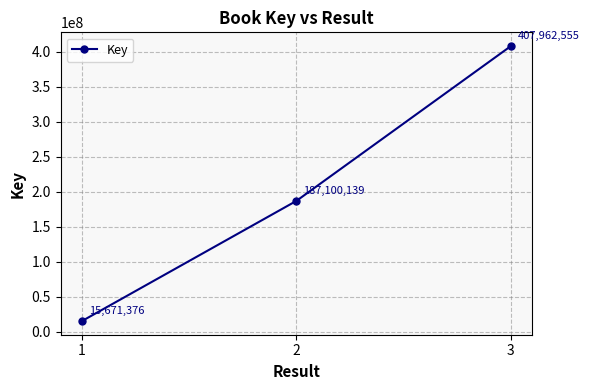

What is the value of the 3rd point from the left?

407962555